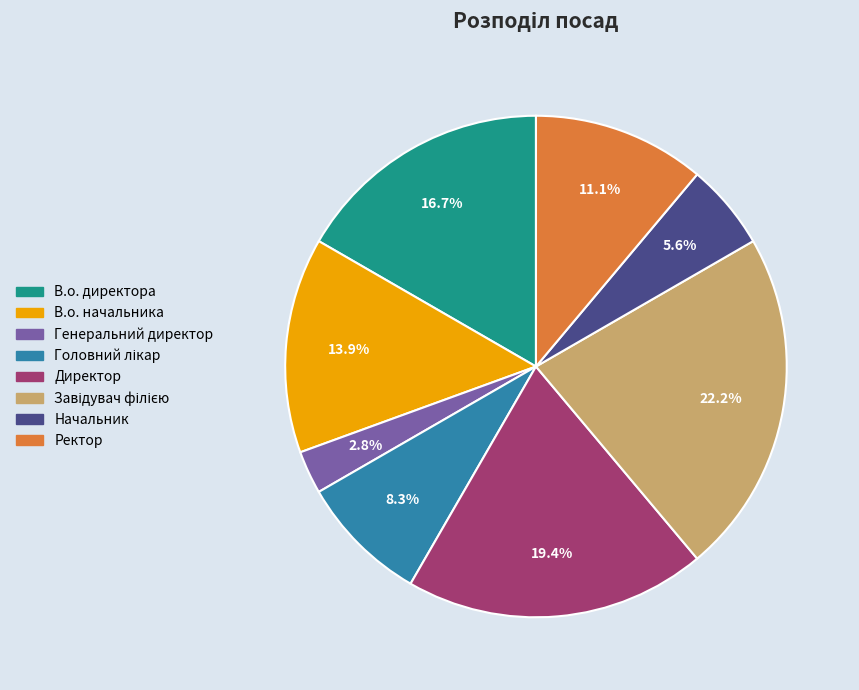

Does any single category account for the majority?

No